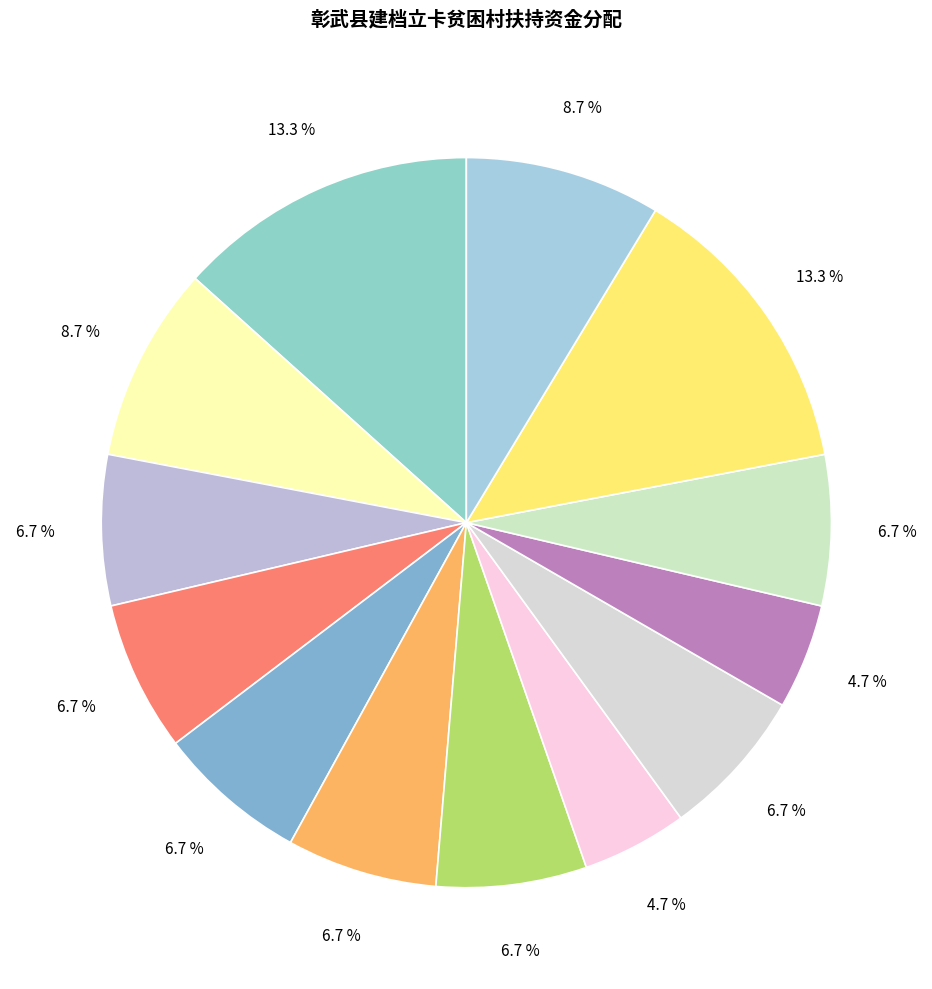

How many segments does this pie chart have?

13